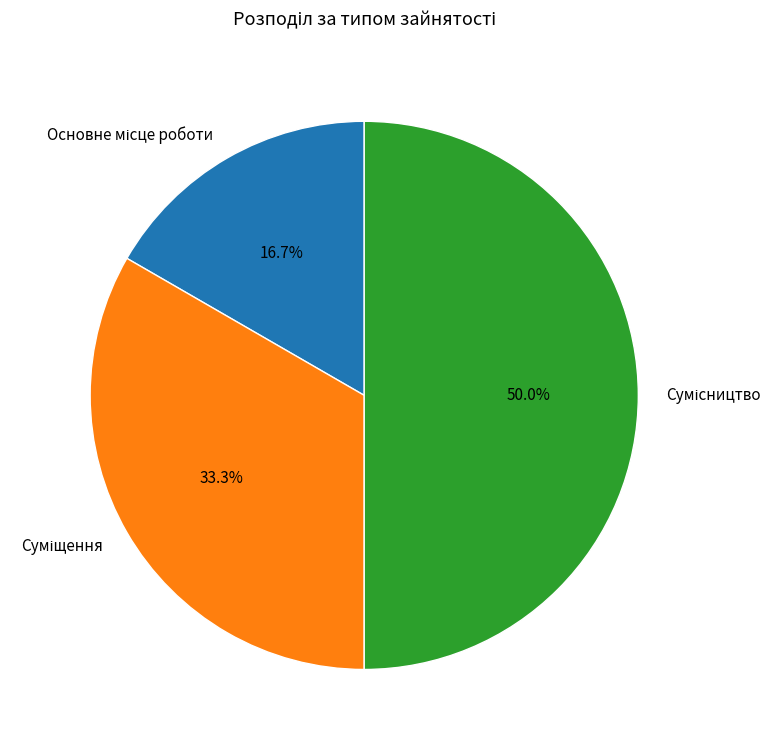

Is there a majority slice in this chart?

No